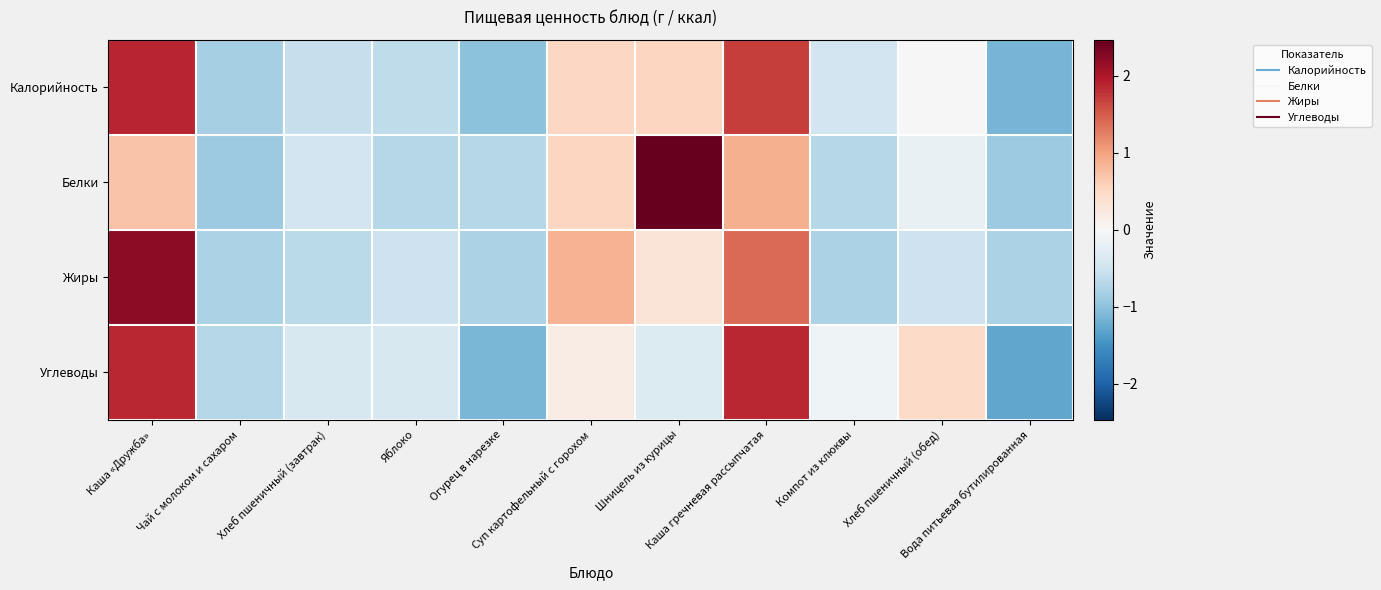

At how many categories does at least one series exceed 0?

5